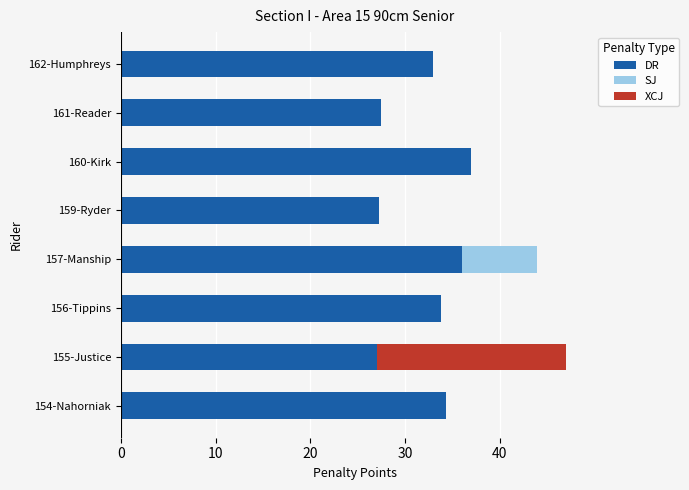

The DR series shows 44.6 at 155-Justice. True or false?

False